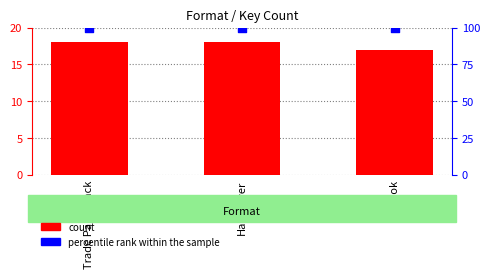

What is the total value across all series at Hardcover?

118